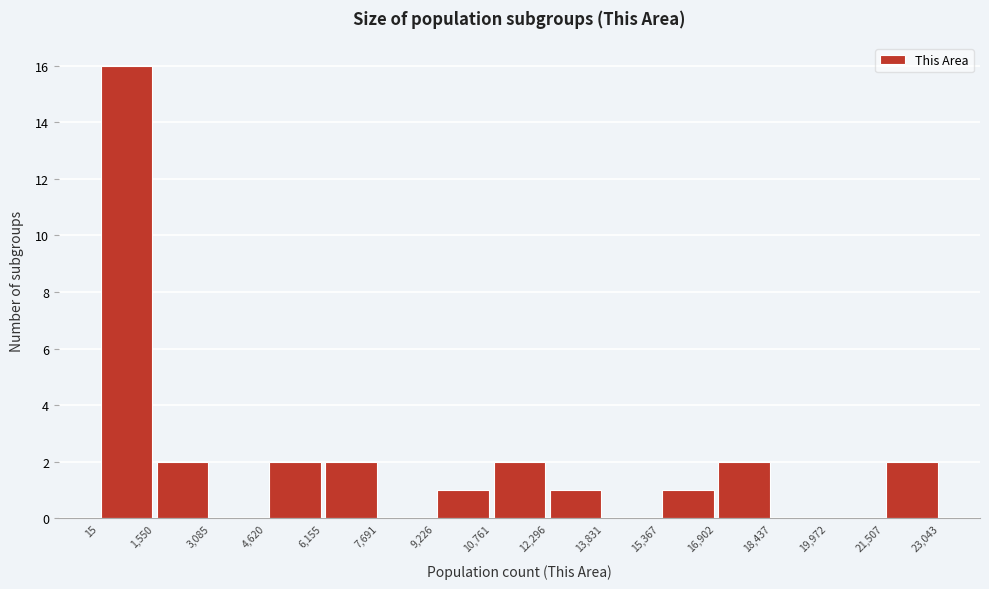

How tall is the bar that spans 21,507 to 23,043 on the x-axis? The values are not printed on the chart, so give them approximately, as read against the axis.

2